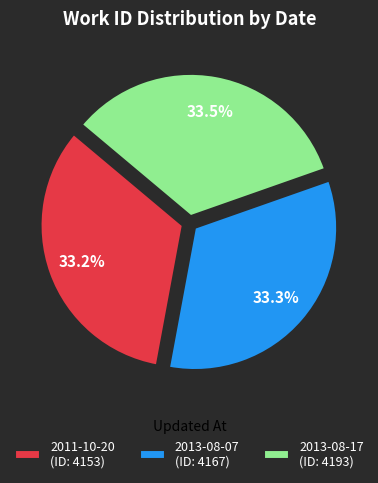

Approximately how many times larger is the value at 2011-10-20 (ID: 4153) compared to 2013-08-17 (ID: 4193)?

1.0